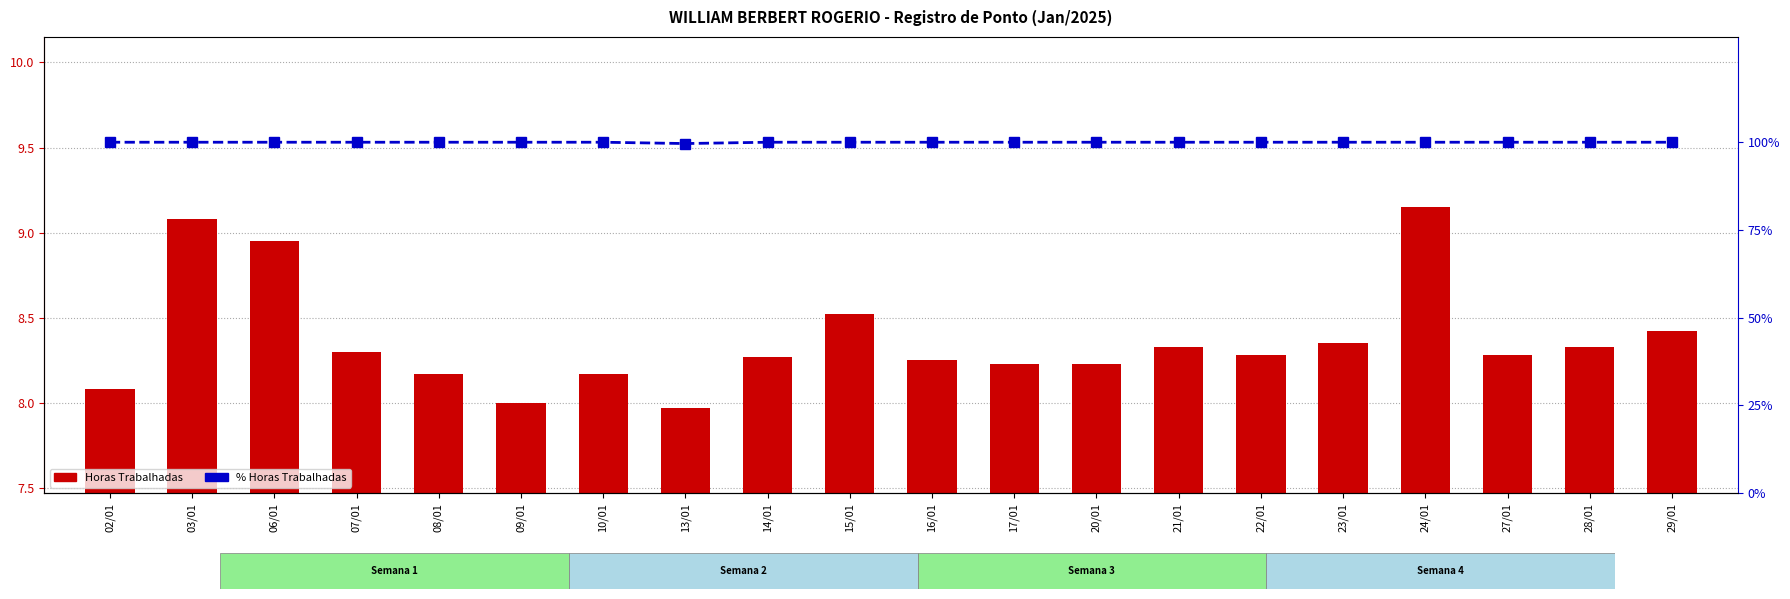

Are the bars grouped side by side (vs. stacked)?

Yes